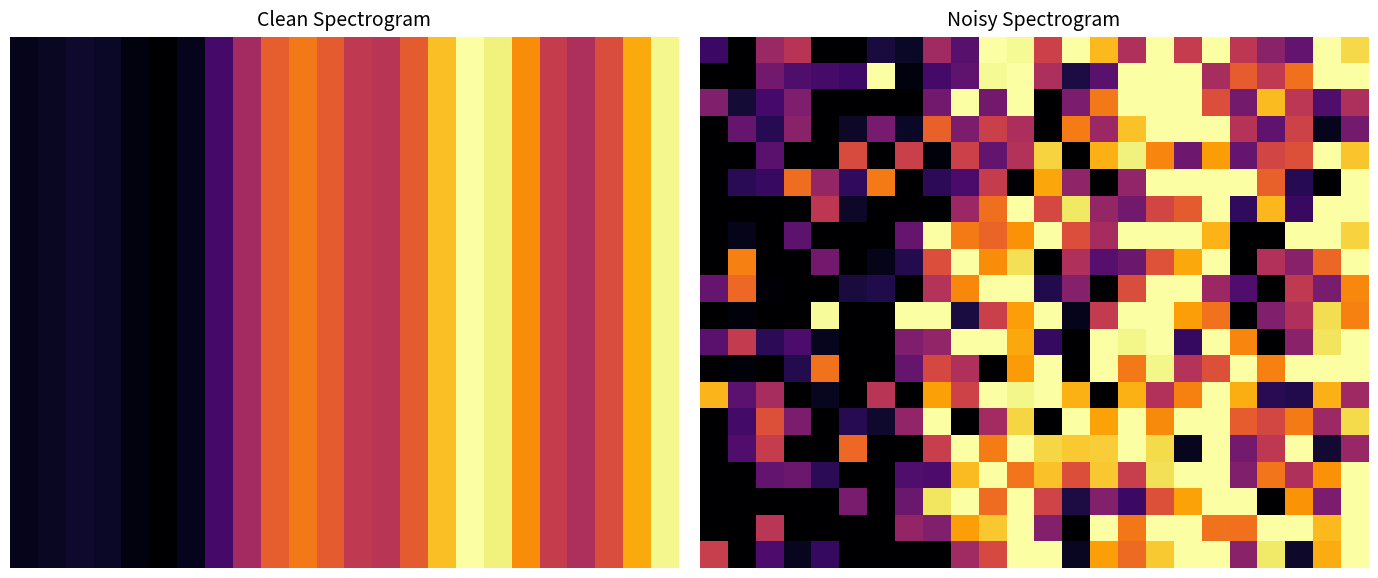

What is the total value across all series at 22?

-2151.2